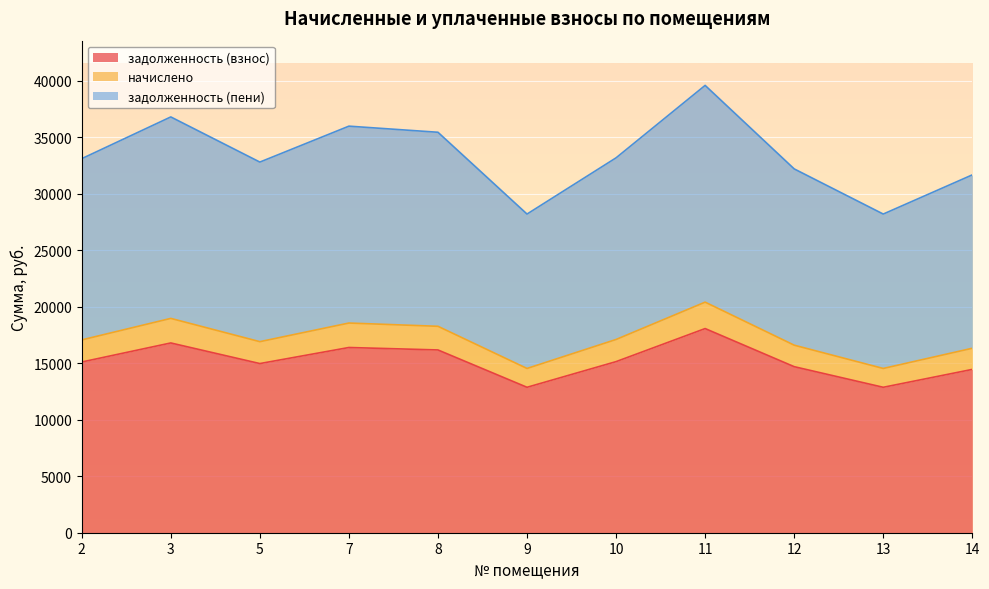

The value of начислено at 11 is 8489.2. True or false?

False